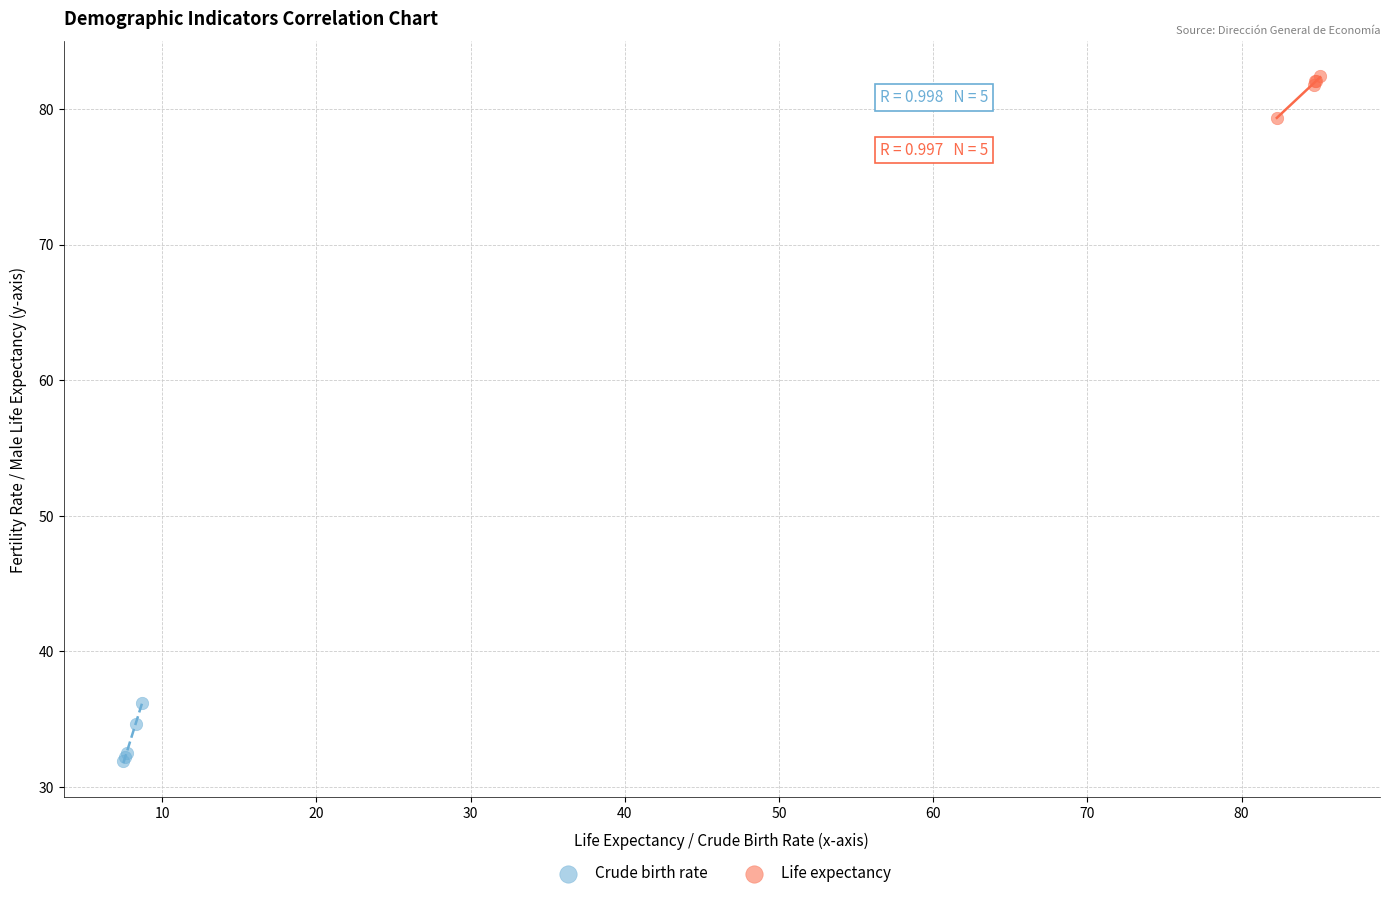

Which series contains the lowest Y value?

Crude birth rate